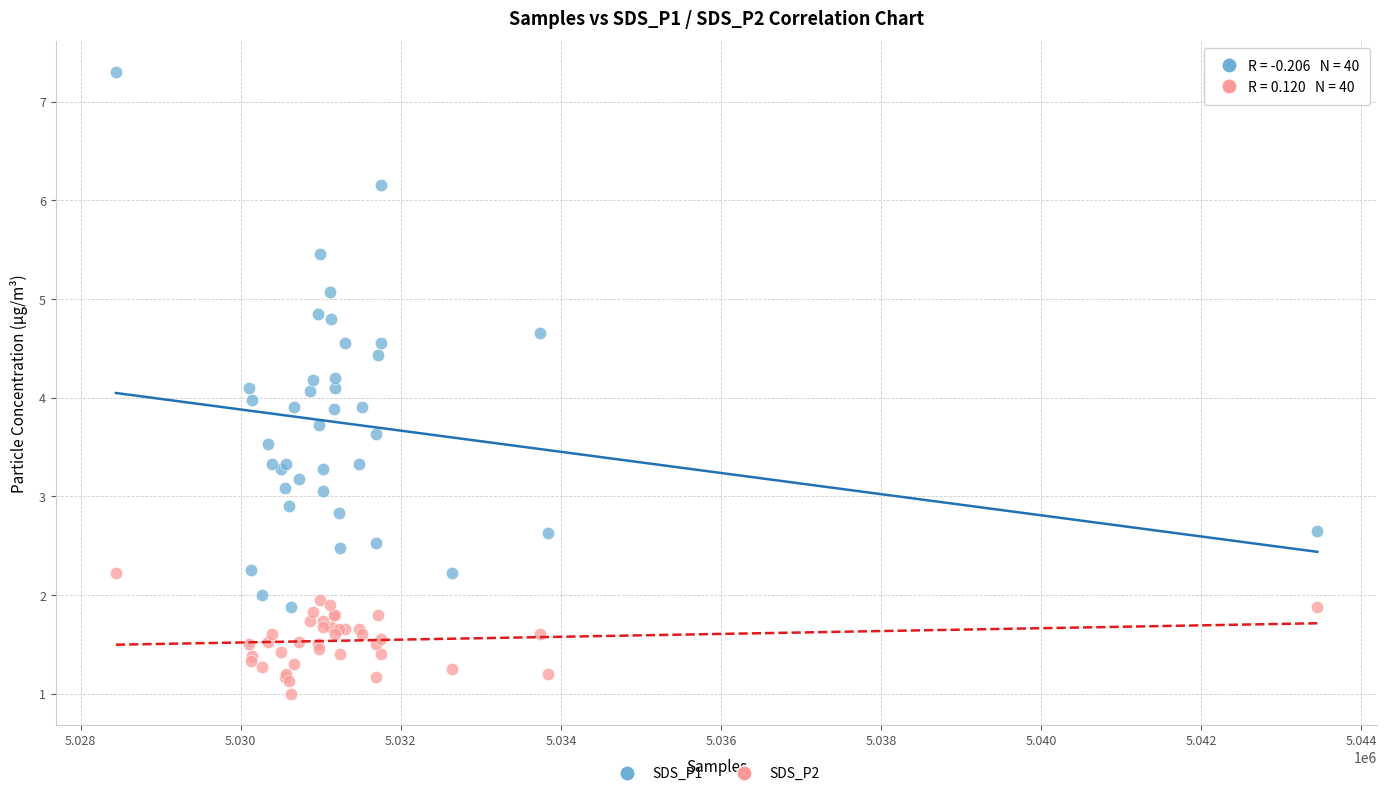

Which series reaches the maximum Y coordinate?

SDS_P1